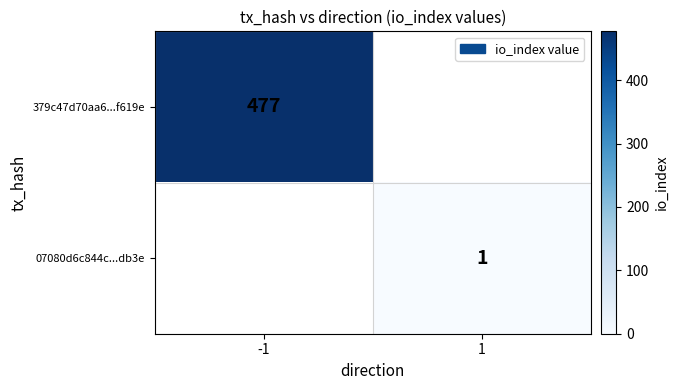

At which category does the chart reach its peak across all series?

-1